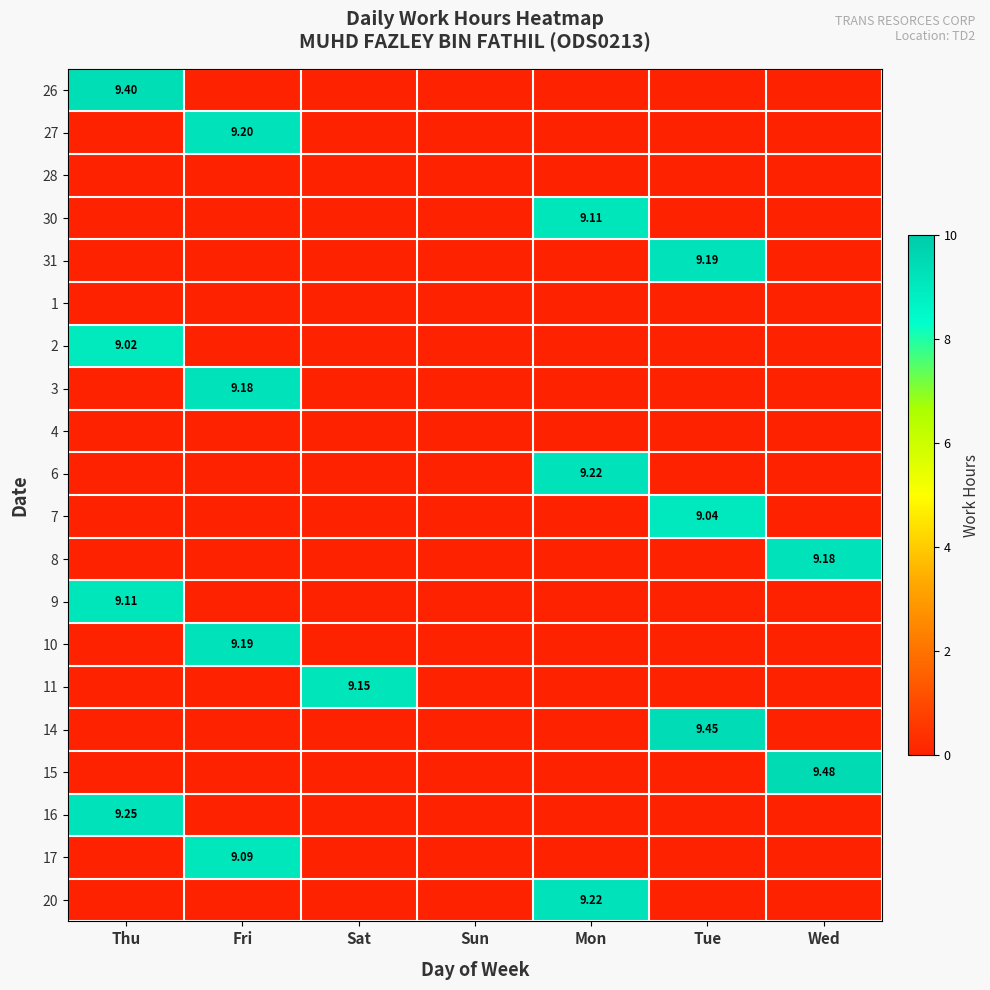

What is the difference between the maximum and second lowest values in the 6 series?

9.2